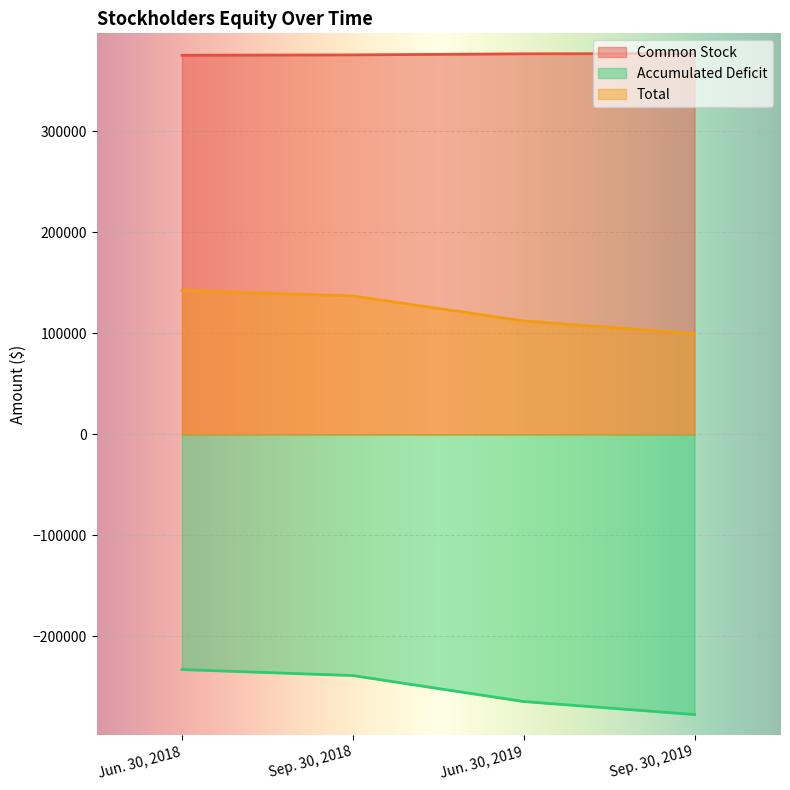

Reading left to right, extract all data points from this chart.

Common Stock: Jun. 30, 2018=375436	Sep. 30, 2018=375806	Jun. 30, 2019=376853	Sep. 30, 2019=377143
Accumulated Deficit: Jun. 30, 2018=-232748	Sep. 30, 2018=-238692	Jun. 30, 2019=-264400	Sep. 30, 2019=-277297
Total: Jun. 30, 2018=142688	Sep. 30, 2018=137114	Jun. 30, 2019=112453	Sep. 30, 2019=99846